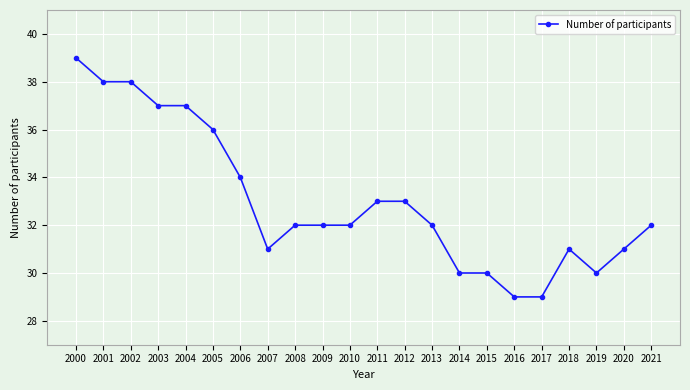

True or false: the data has more than 0 interior local peaks.

True